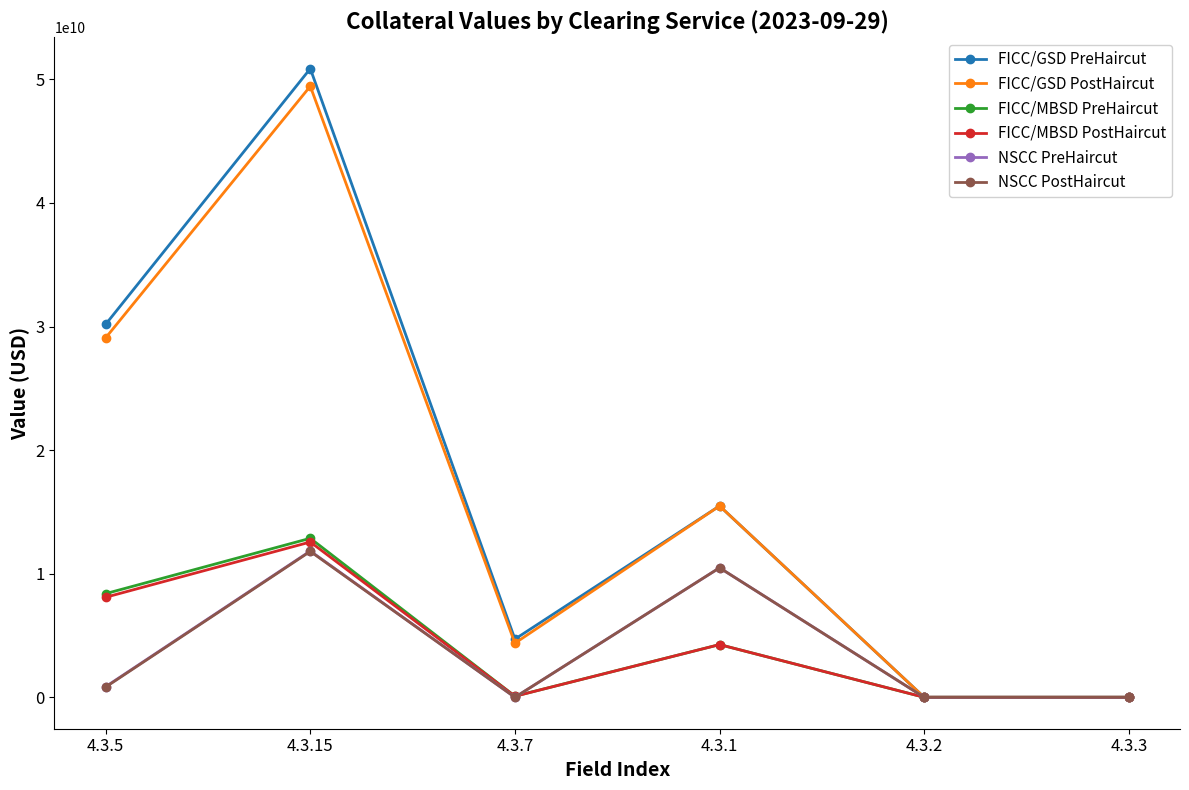

What is the spread (max minus min) of values at 4.3.1?

11221062155.0